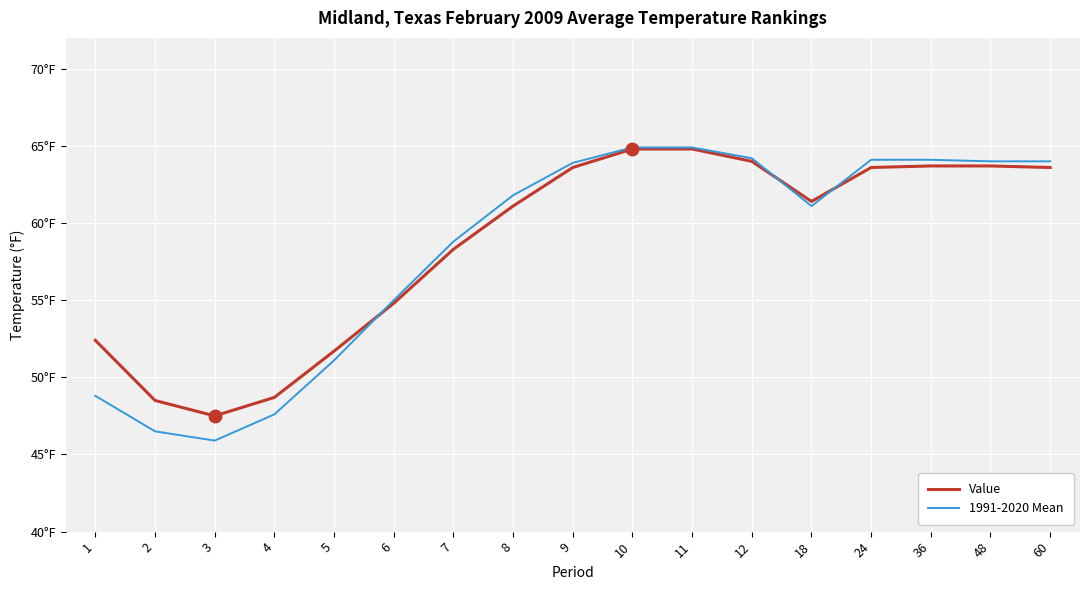

Which category has the lowest value in the 1991-2020 Mean series?

3